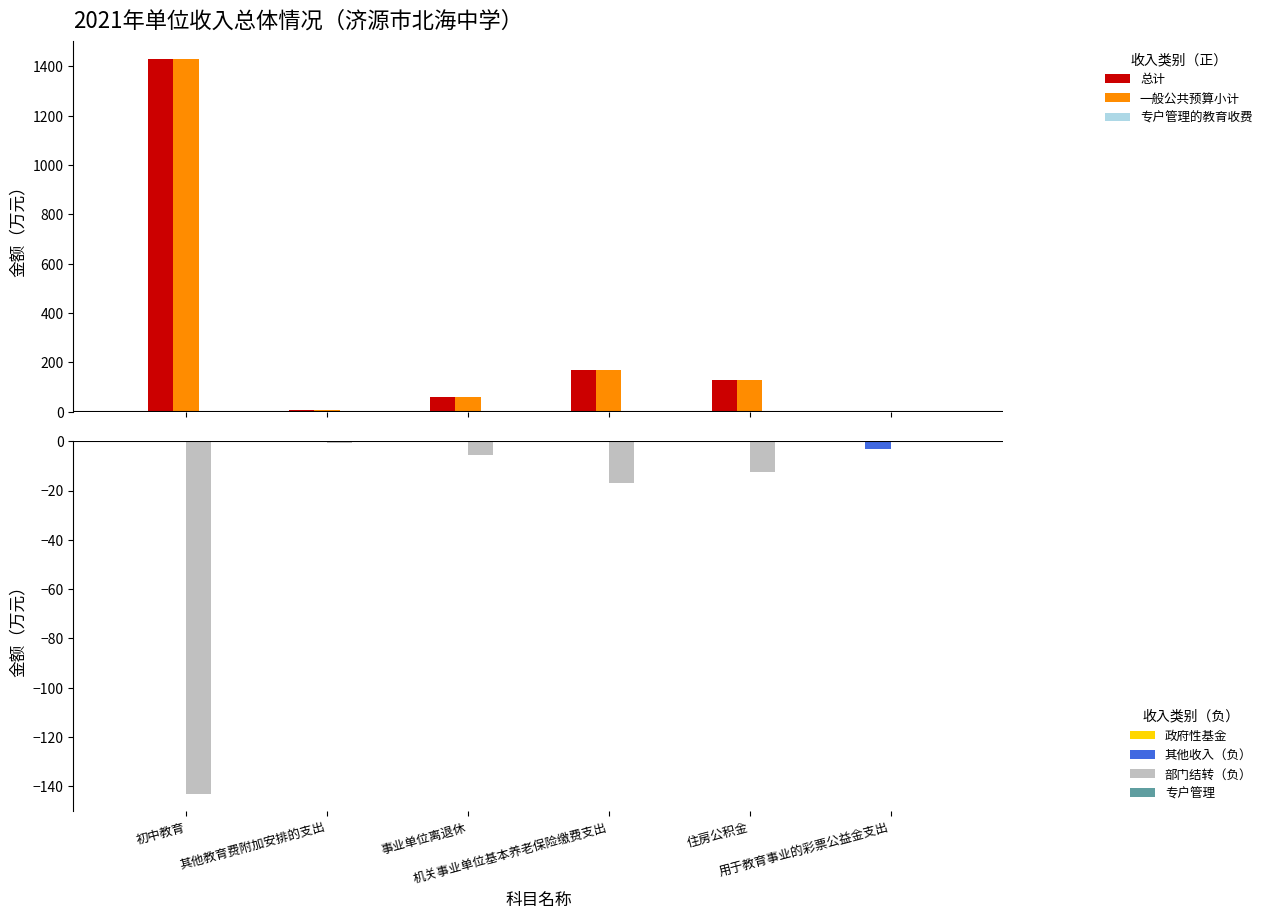

Which series has the largest range (max minus min)?

一般公共预算小计